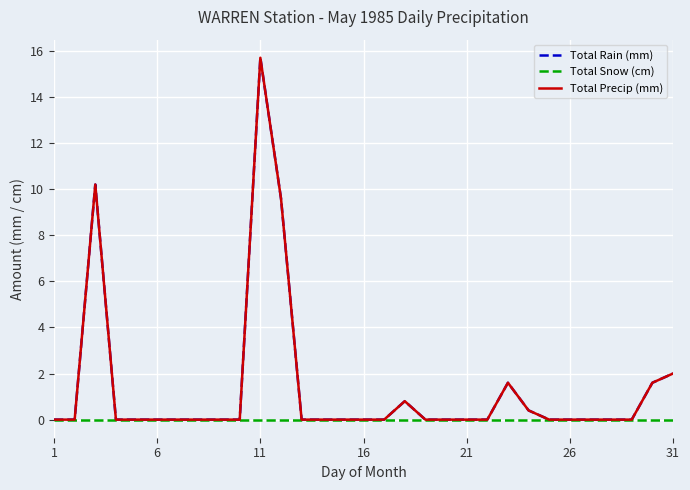

Where is Total Snow (cm) nearest to the value 0?

1